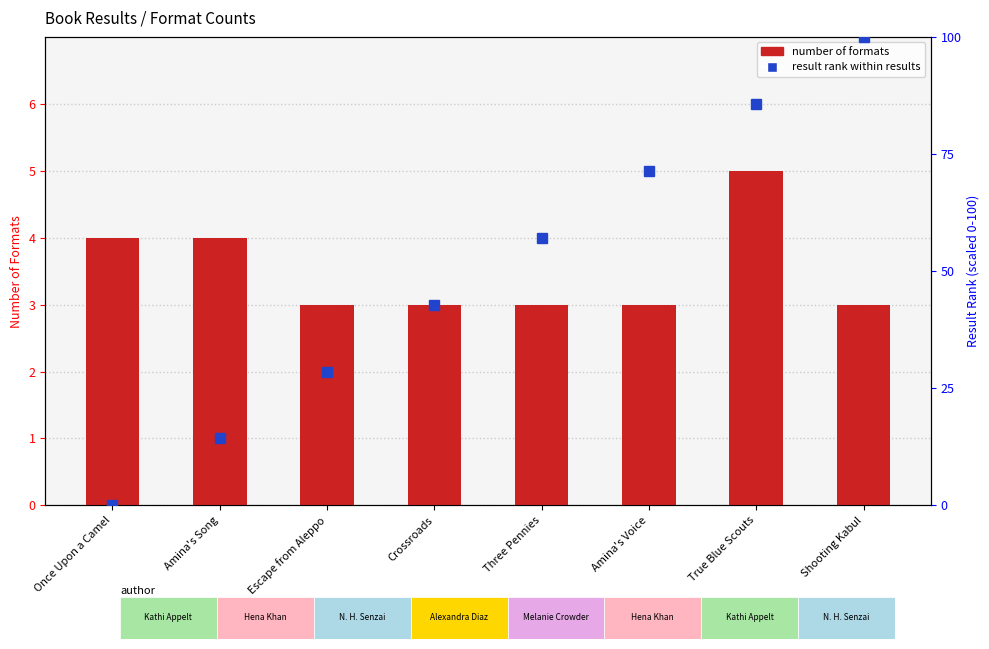

What is the maximum value for result rank (scaled)?

100.0